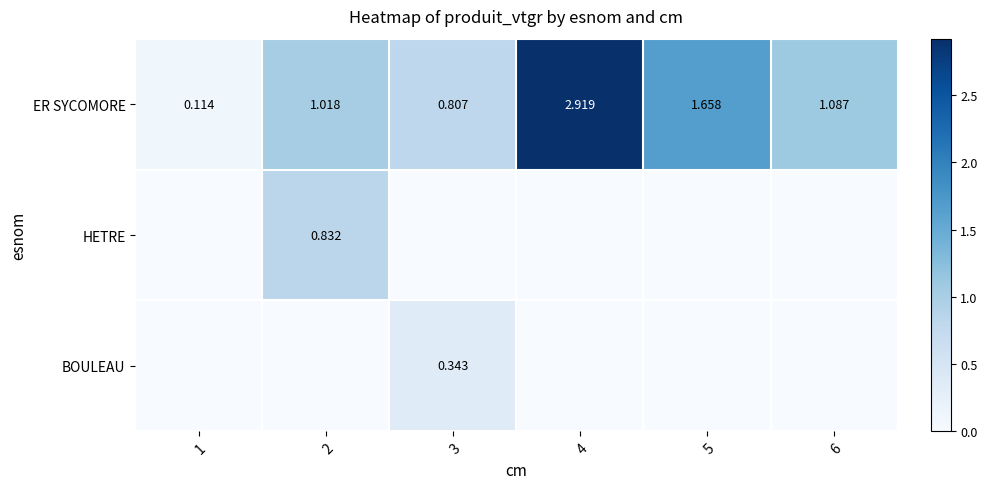

How many values in the ER SYCOMORE series exceed 1?

4